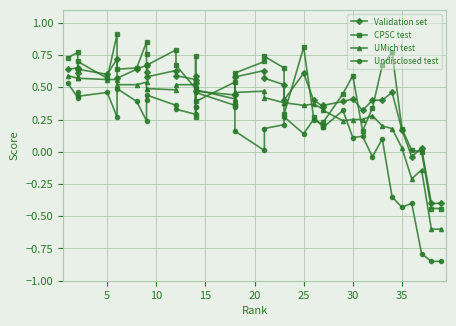

Reading left to right, what are all the values shown in this chart?

Validation set: 0.6	0.7	0.6	0.6	0.6	0.7	0.6	0.6	0.7	0.6	0.6	0.6	0.6	0.6	0.5	0.6	0.5	0.4	0.5	0.6	0.6	0.6	0.5	0.4	0.6	0.4	0.3	0.4	0.4	0.4	0.3	0.4	0.4	0.5	0.2	-0.0	0.0	-0.4	-0.4
CPSC test: 0.7	0.8	0.6	0.7	0.6	0.9	0.6	0.7	0.8	0.8	0.7	0.8	0.7	0.5	0.3	0.7	0.4	0.5	0.4	0.6	0.7	0.7	0.7	0.3	0.8	0.3	0.2	0.2	0.5	0.6	0.2	0.3	0.7	0.8	0.2	0.0	0.0	-0.4	-0.4
UMich test: 0.6	0.6	0.6	0.6	0.6	0.6	0.5	0.5	0.5	0.5	0.5	0.5	0.5	0.5	0.5	0.5	0.5	0.4	0.4	0.5	0.5	0.4	0.4	0.4	0.4	0.4	0.3	0.3	0.2	0.2	0.2	0.3	0.2	0.2	0.0	-0.2	-0.1	-0.6	-0.6
Undisclosed test: 0.5	0.4	0.5	0.4	0.5	0.3	0.5	0.4	0.2	0.4	0.4	0.4	0.3	0.3	0.3	0.3	0.5	0.4	0.3	0.2	0.0	0.2	0.2	0.3	0.1	0.2	0.2	0.2	0.3	0.1	0.1	-0.0	0.1	-0.3	-0.4	-0.4	-0.8	-0.8	-0.8